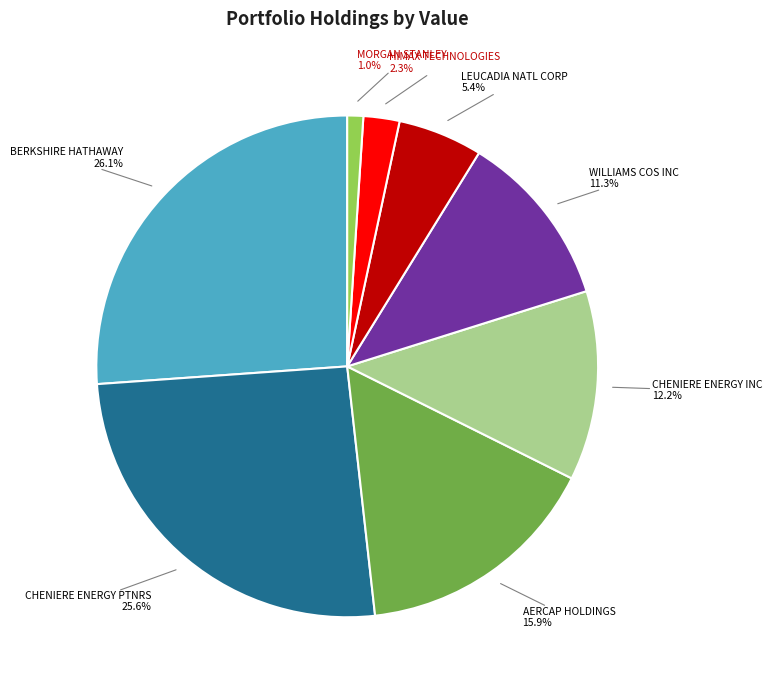

True or false: WILLIAMS COS INC accounts for 11% of the total.

True